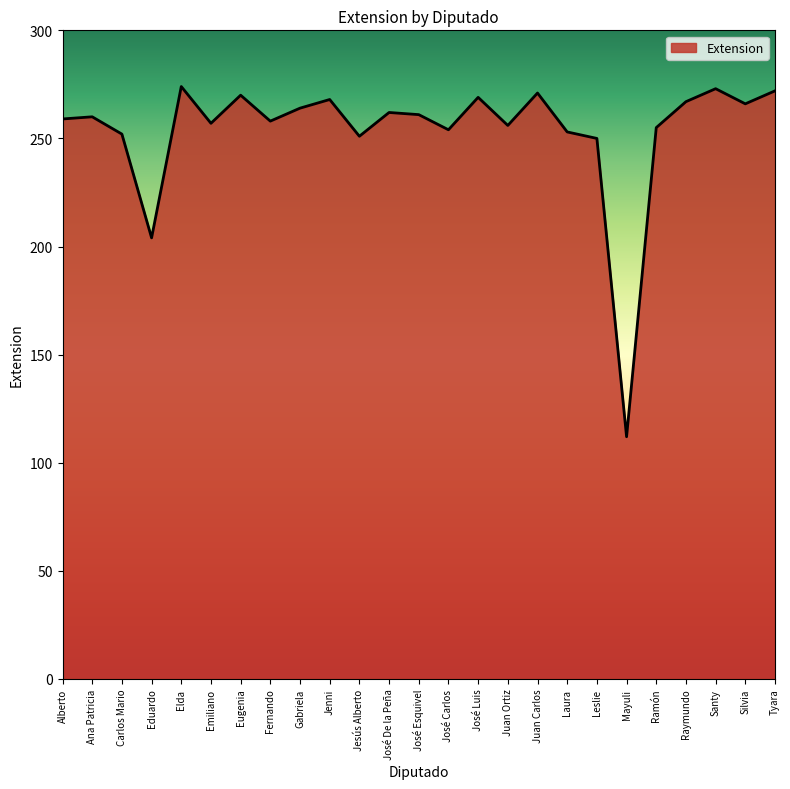

Between Ramón and Eduardo, which is larger?

Ramón